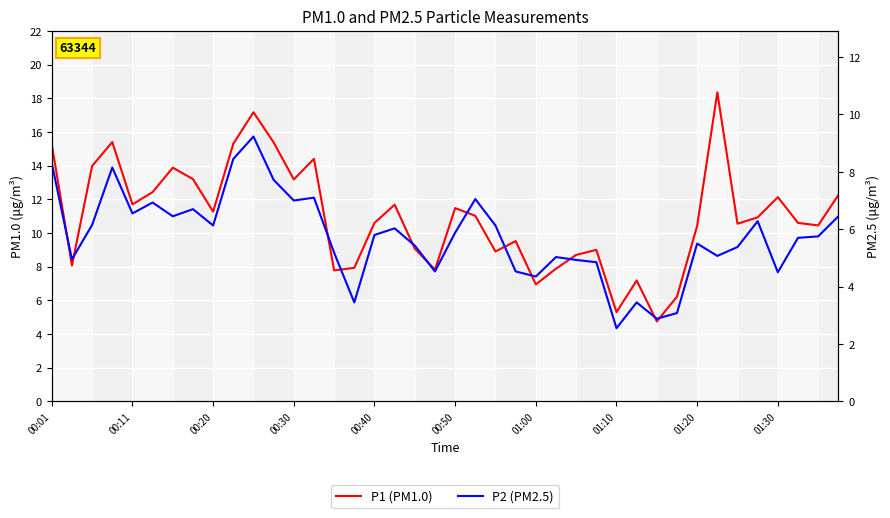

True or false: P1 has a value of 28.1 at 10.

False